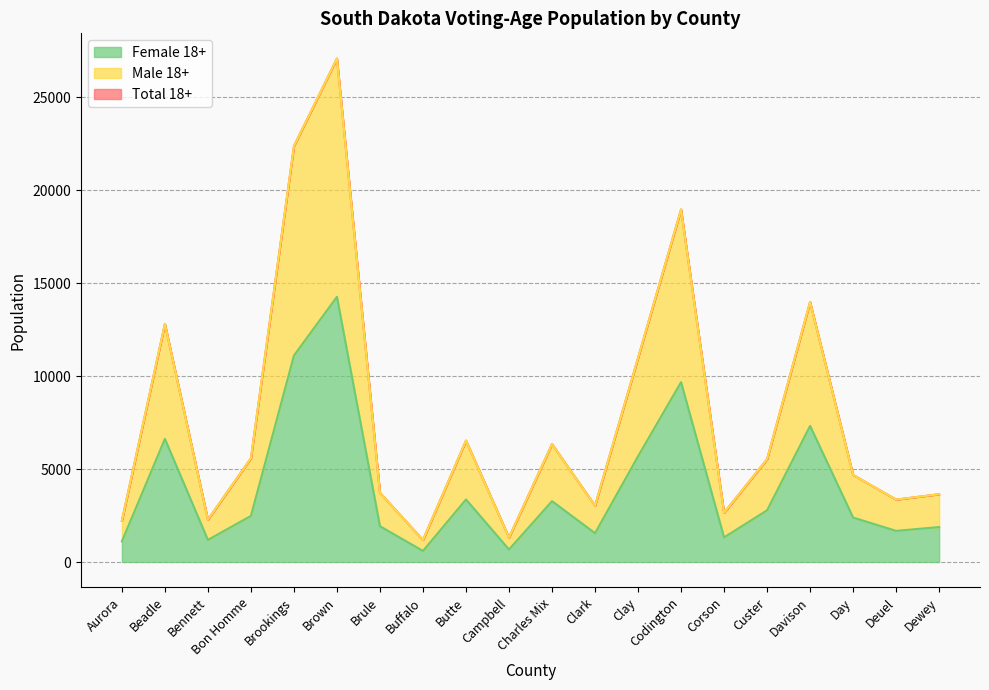

Reading left to right, transcribe all the data shown in this chart.

Total 18+: Aurora=2218	Beadle=12805	Bennett=2278	Bon Homme=5577	Brookings=22362	Brown=27074	Brule=3722	Buffalo=1184	Butte=6527	Campbell=1315	Charles Mix=6340	Clark=3027	Clay=10973	Codington=18960	Corson=2647	Custer=5525	Davison=13985	Day=4682	Deuel=3355	Dewey=3645
Male 18+: Aurora=2218	Beadle=12805	Bennett=2278	Bon Homme=5577	Brookings=22362	Brown=27074	Brule=3722	Buffalo=1184	Butte=6527	Campbell=1315	Charles Mix=6340	Clark=3027	Clay=10973	Codington=18960	Corson=2647	Custer=5525	Davison=13985	Day=4682	Deuel=3355	Dewey=3645
Female 18+: Aurora=1110	Beadle=6622	Bennett=1187	Bon Homme=2479	Brookings=11101	Brown=14261	Brule=1924	Buffalo=595	Butte=3363	Campbell=672	Charles Mix=3272	Clark=1549	Clay=5687	Codington=9670	Corson=1322	Custer=2781	Davison=7319	Day=2390	Deuel=1674	Dewey=1879